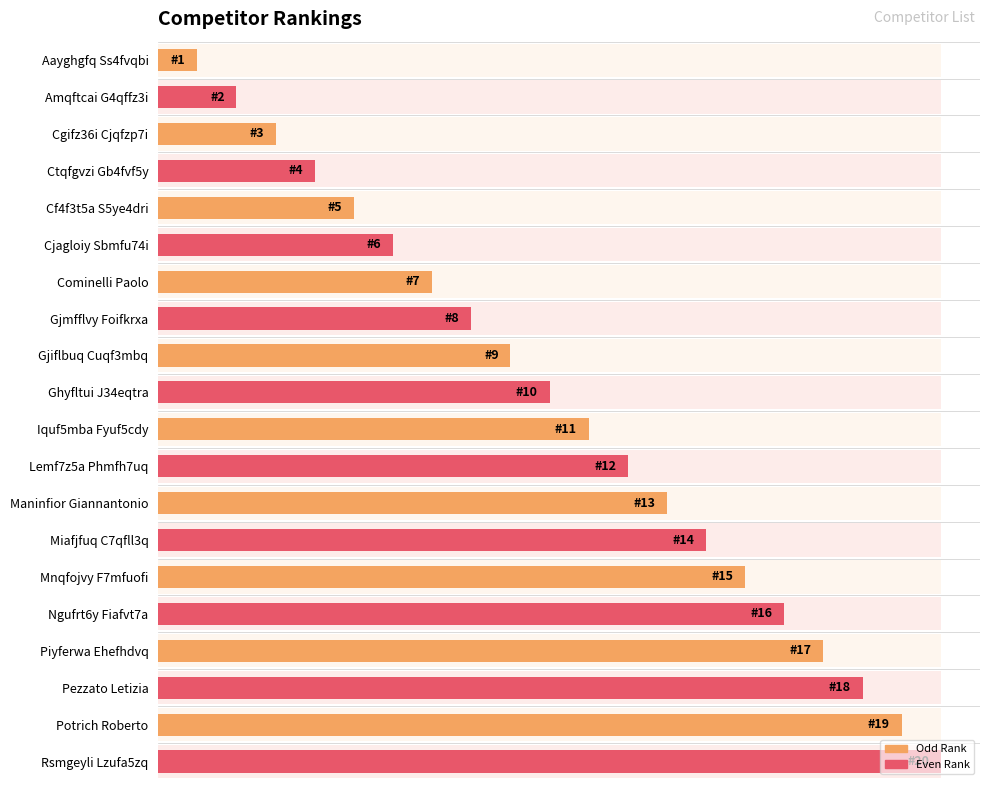

List the labels in order of value, largest first.

Rsmgeyli Lzufa5zq, Potrich Roberto, Pezzato Letizia, Piyferwa Ehefhdvq, Ngufrt6y Fiafvt7a, Mnqfojvy F7mfuofi, Miafjfuq C7qfll3q, Maninfior Giannantonio, Lemf7z5a Phmfh7uq, Iquf5mba Fyuf5cdy, Ghyfltui J34eqtra, Gjiflbuq Cuqf3mbq, Gjmfflvy Foifkrxa, Cominelli Paolo, Cjagloiy Sbmfu74i, Cf4f3t5a S5ye4dri, Ctqfgvzi Gb4fvf5y, Cgifz36i Cjqfzp7i, Amqftcai G4qffz3i, Aayghgfq Ss4fvqbi